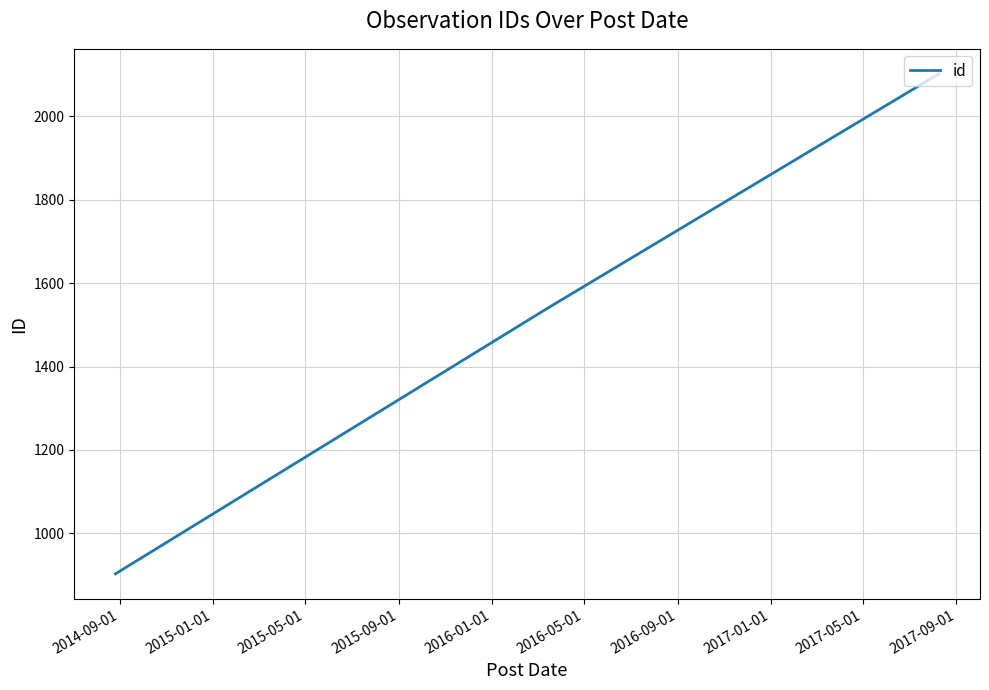

What is the smallest value displayed?

903